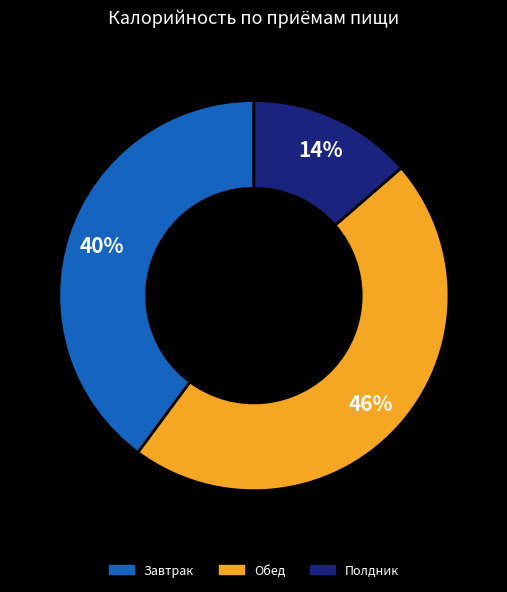

What is the largest slice in the pie chart?

Обед